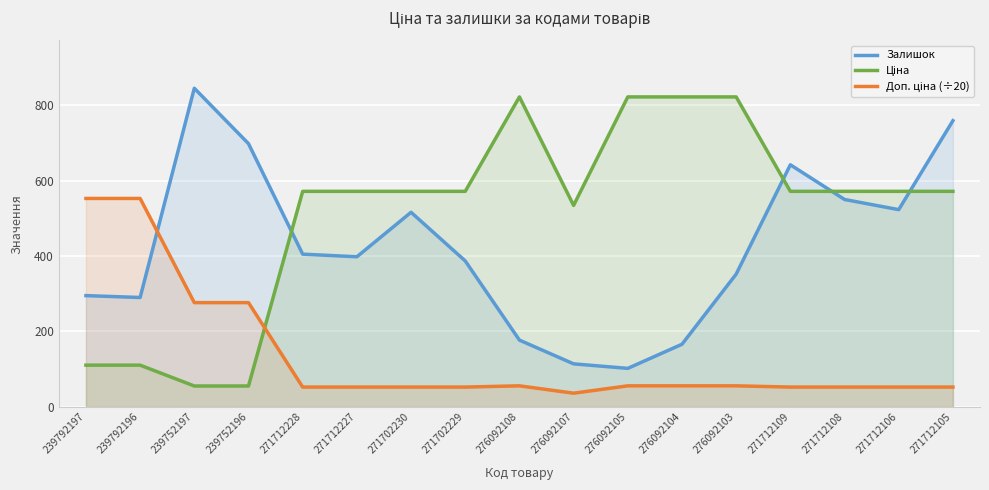

What is the greatest value displayed?

845.0